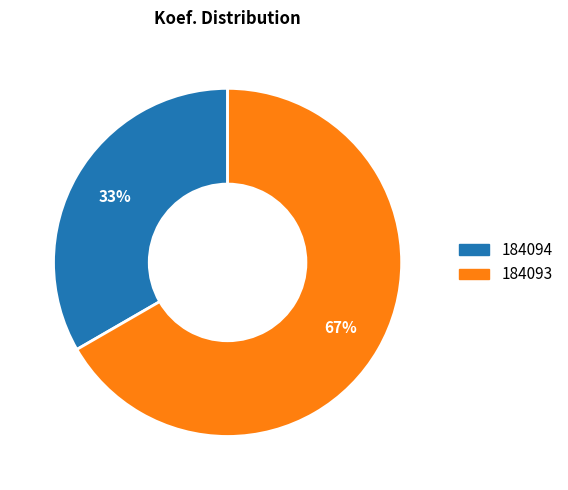

Which slice is the largest?

184093